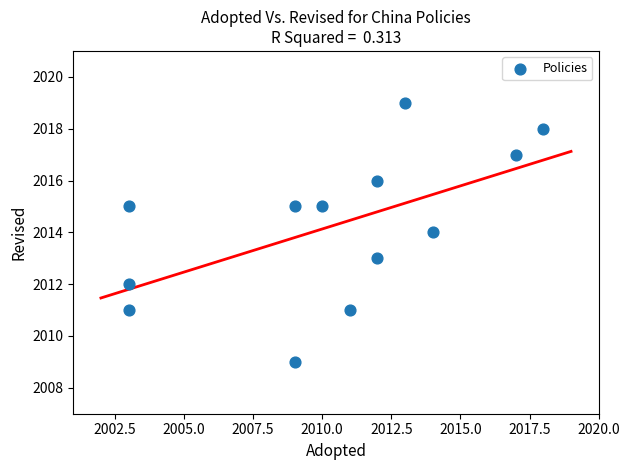

What is the range of X values (max minus min)?

15